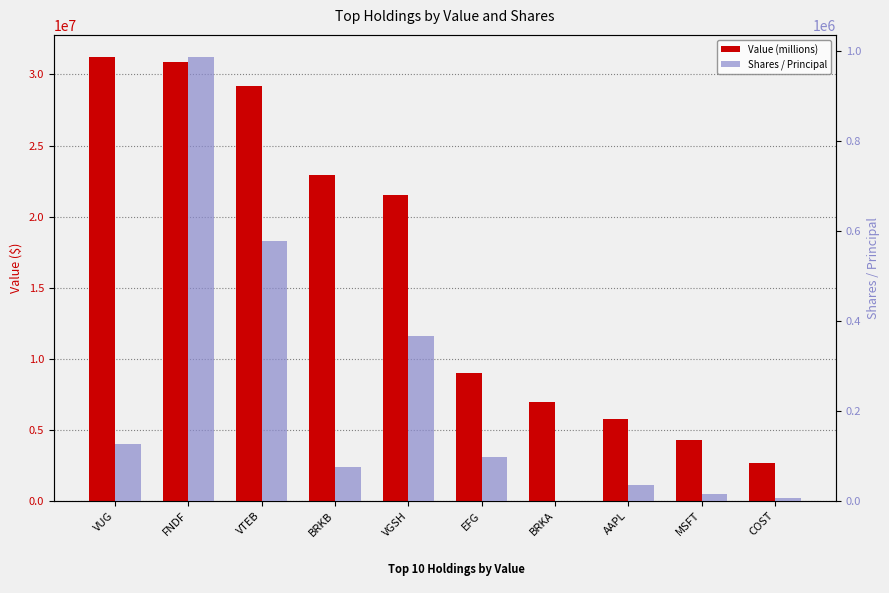

What is the label of the 2nd bar from the right?

MSFT